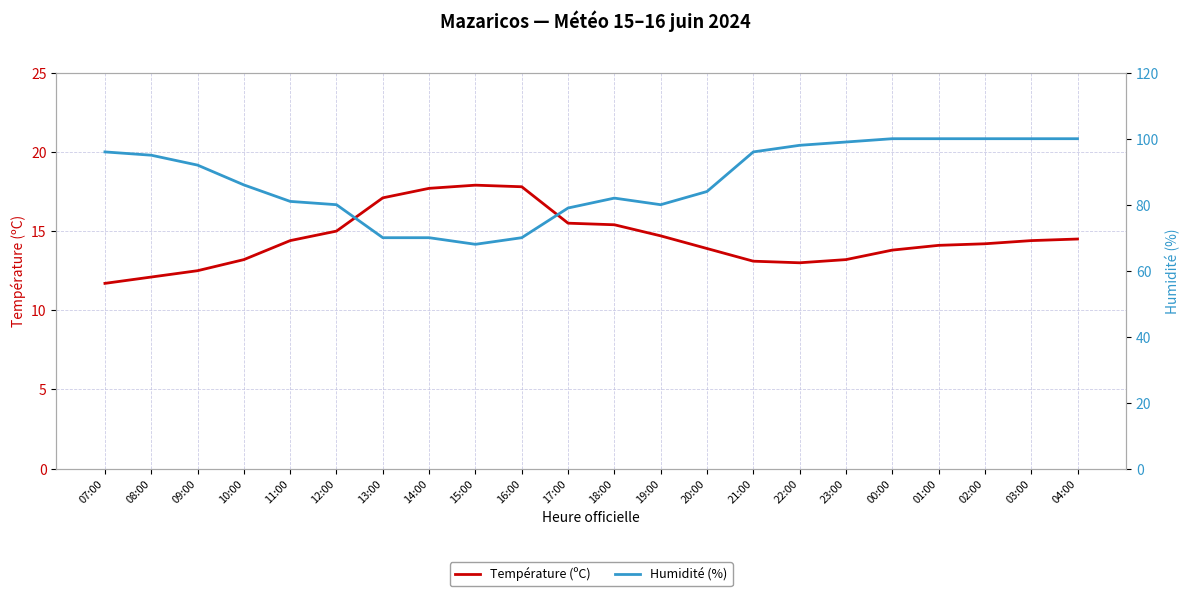

Is this an area chart (filled region under the line)?

No